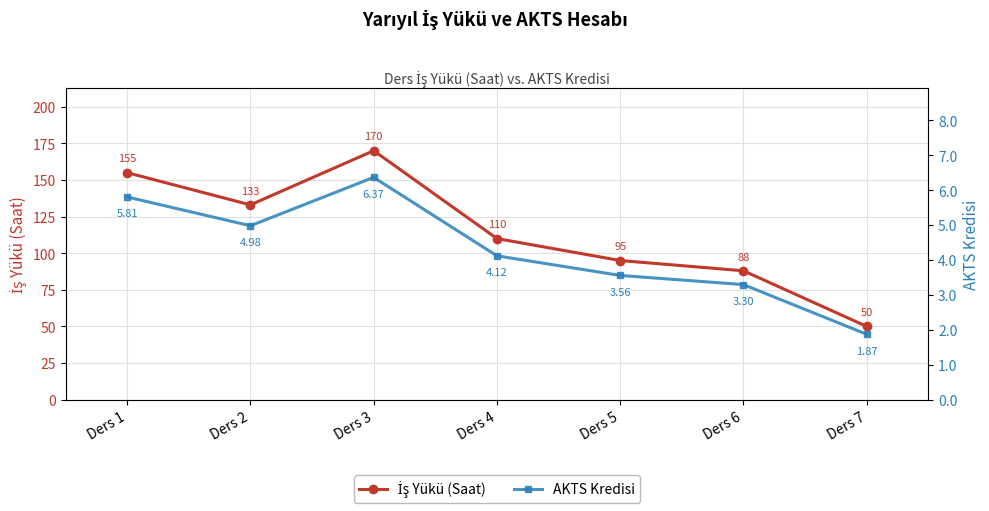

What are all the series names shown in the legend?

İş Yükü (Saat), AKTS Kredisi